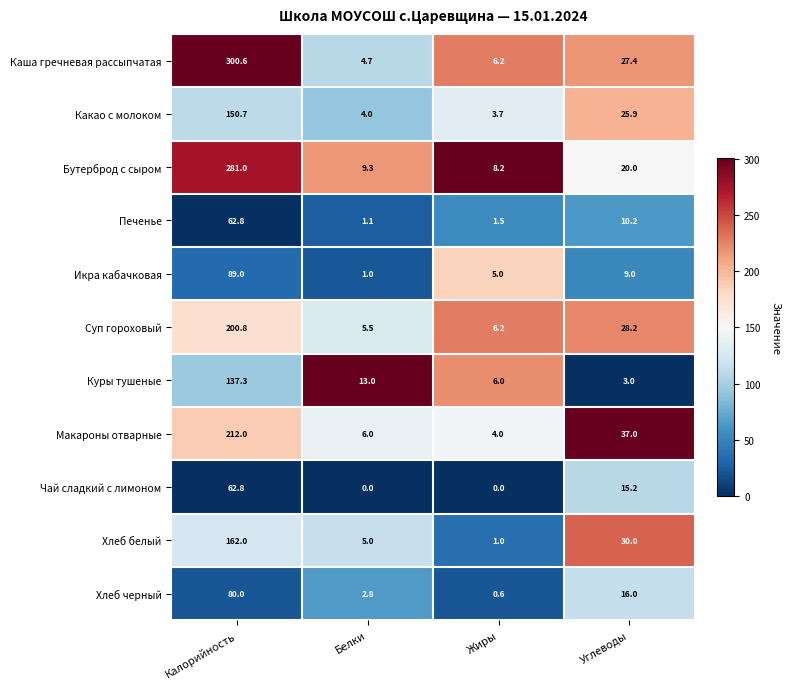

The value of Хлеб белый at Калорийность is 162.0. True or false?

True